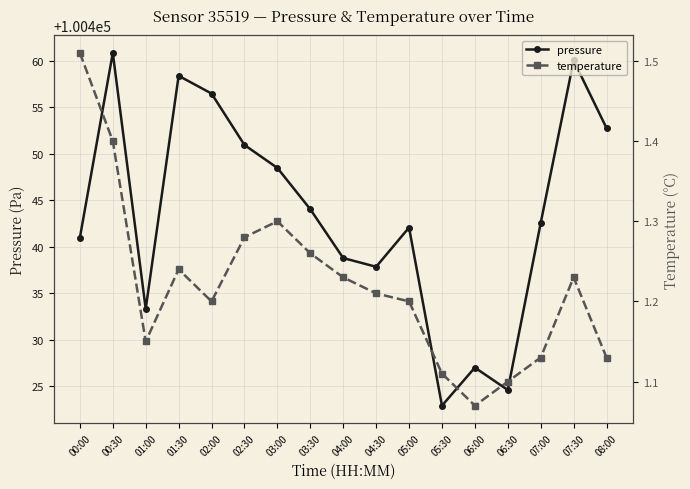

What position from the right is 03:00?

11